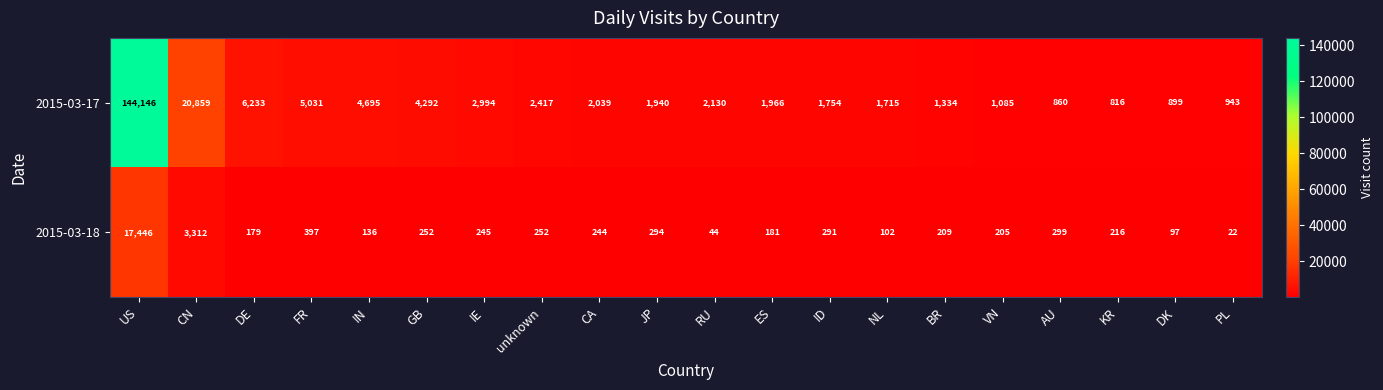

Where does the 2015-03-17 series first go above 2039?

US